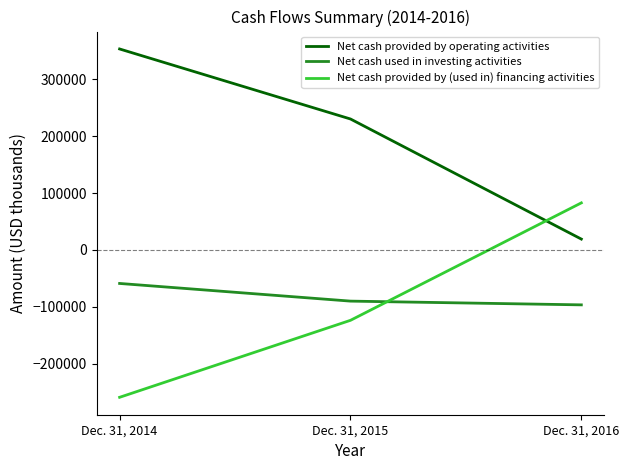

What is the difference between the maximum and minimum values in the Net cash provided by operating activities series?

334622